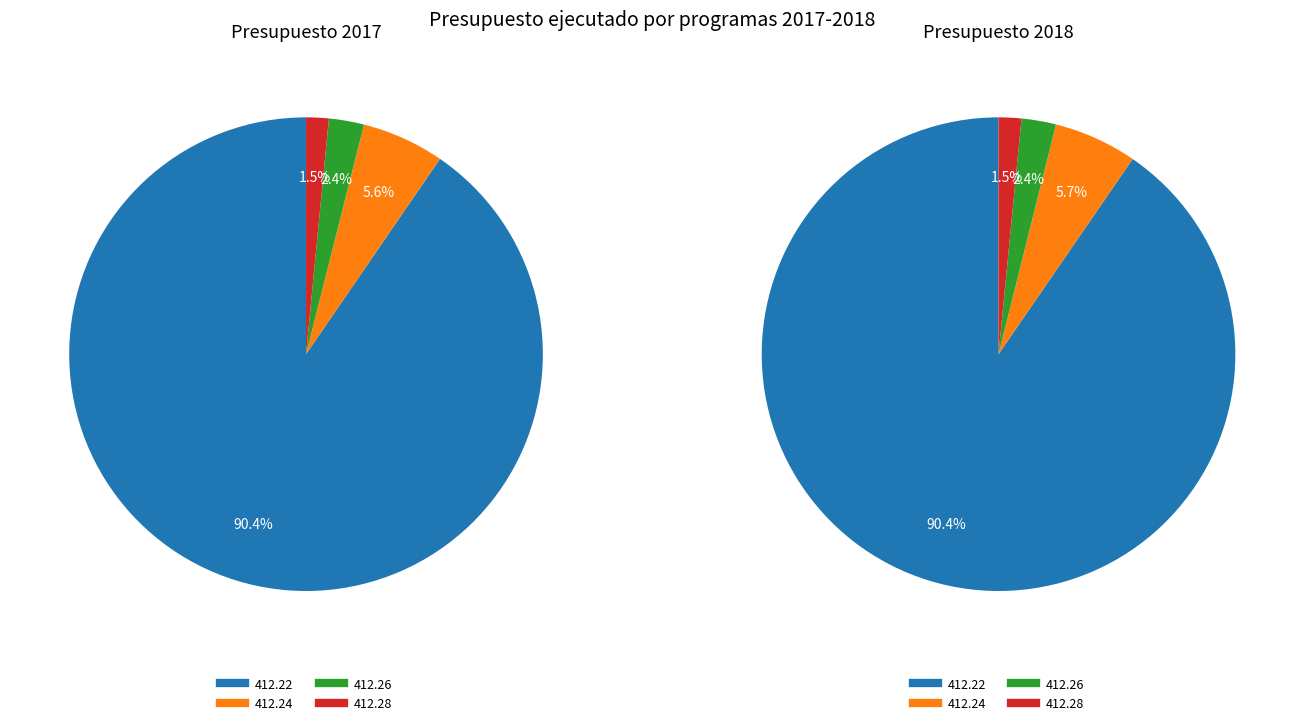

To the nearest percent, what percentage of the pie is 412.24?

6%